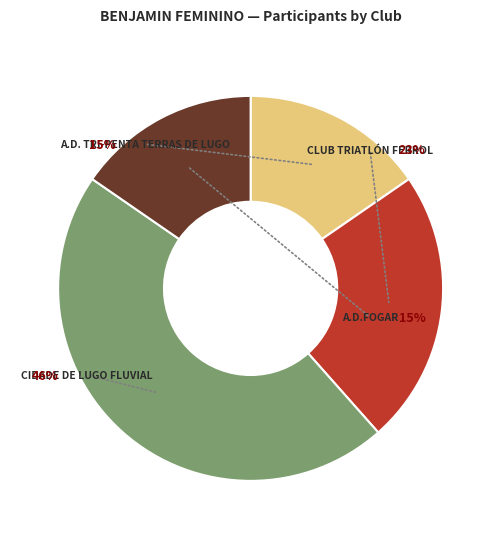

True or false: Club Triatlón Ferrol accounts for 23% of the total.

True